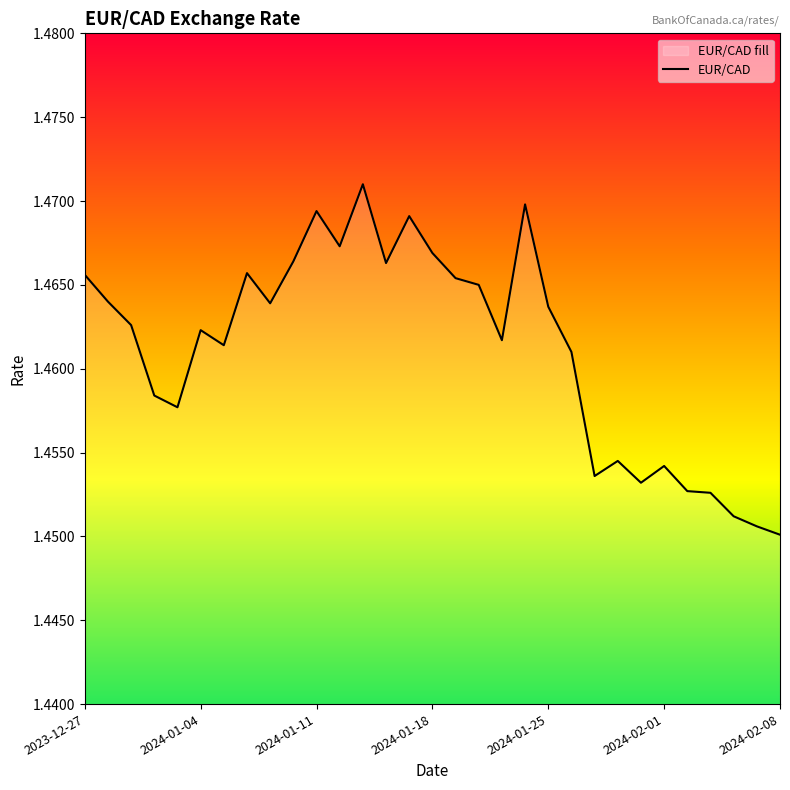

How many data points does each series have?

31